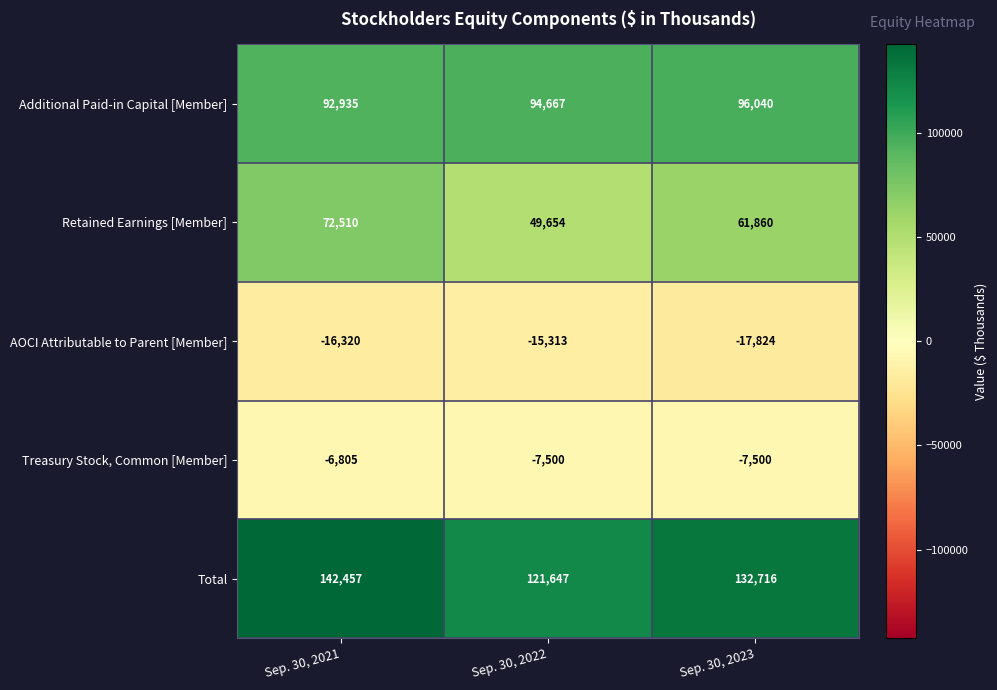

What is the total value across all series at Sep. 30, 2023?

265292